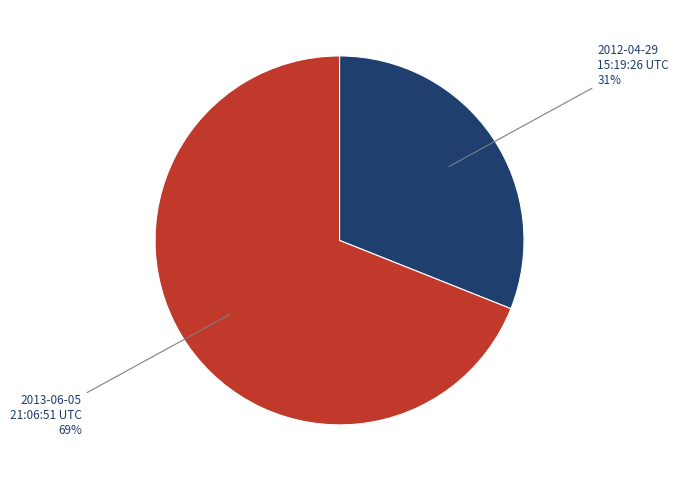

Is there any slice that represents more than half of the pie?

Yes